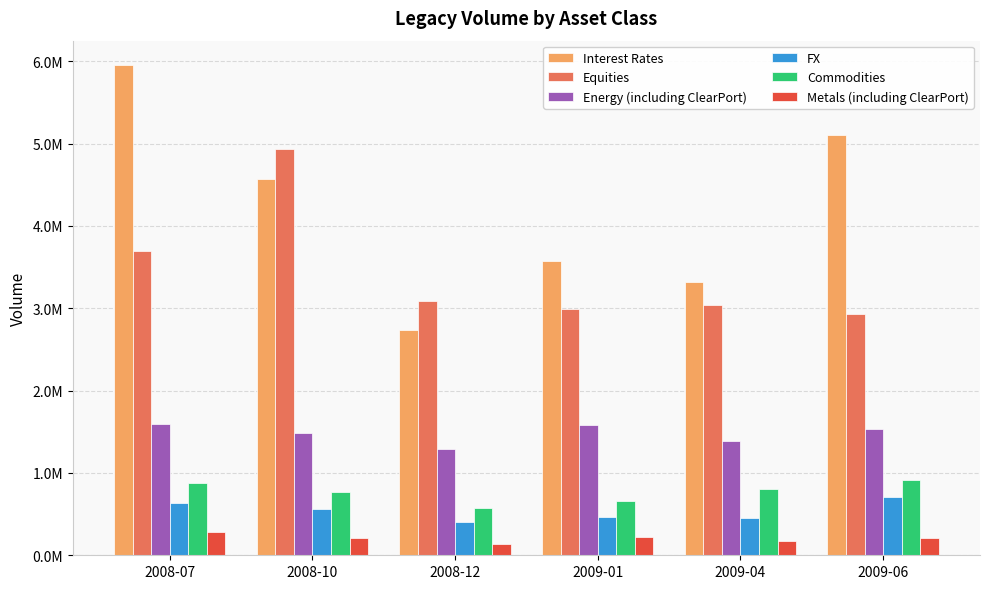

What is the approximate value of Metals (including ClearPort) at 2008-12?

131314.2